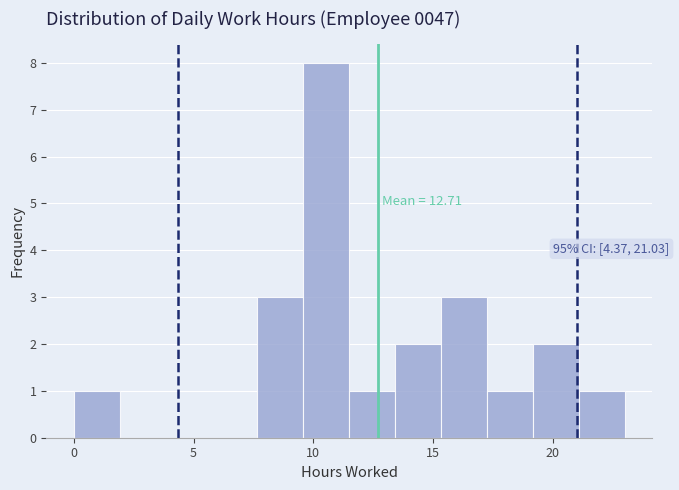

Around what value on the x-axis is the tallest bar? Give the approximate position of its centre, as read against the axis.

10.5